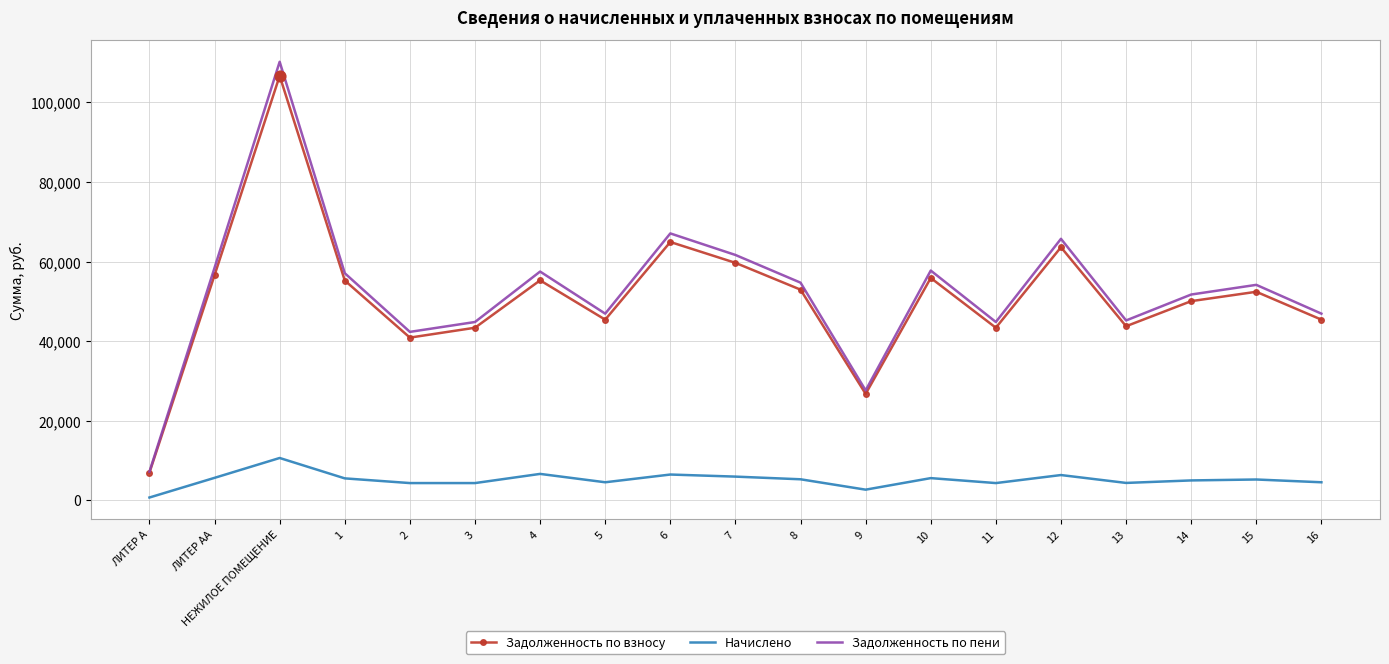

At how many categories does at least one series exceed 40261?

17